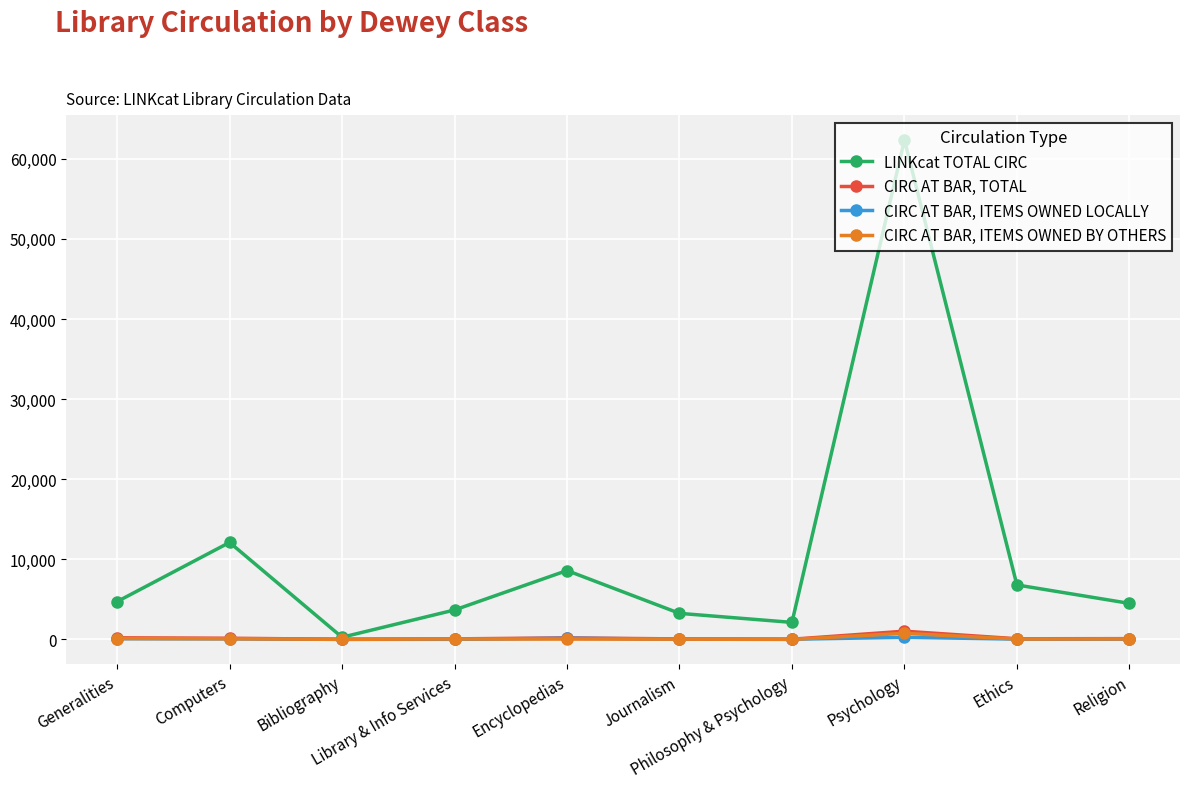

What is the average value of the LINKcat TOTAL CIRC series?

10840